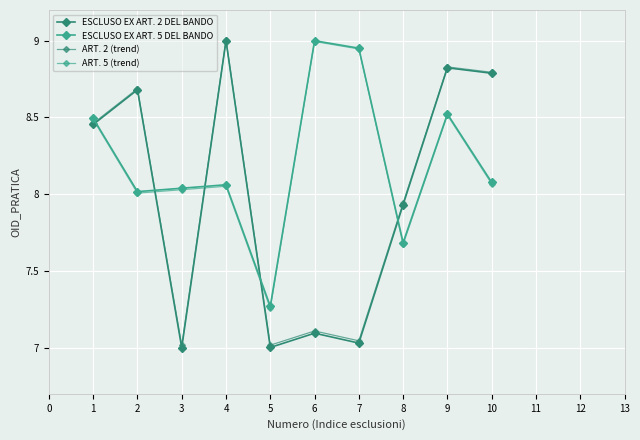

True or false: ART. 2 (trend) and ESCLUSO EX ART. 2 DEL BANDO intersect in this chart.

False